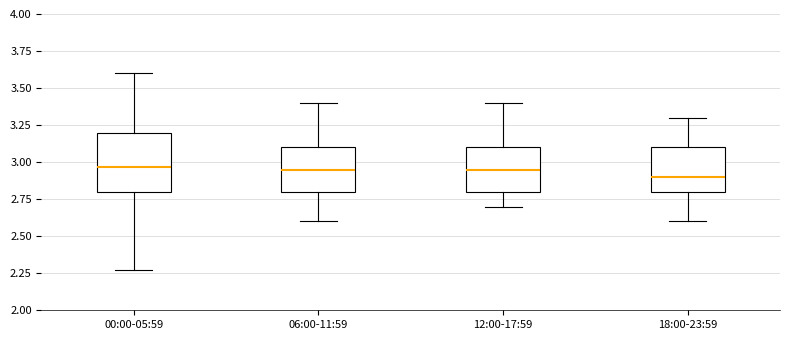

Reading left to right, transcribe this box plot: for each box, give where its median line is, the range the box spans, and where its two whiskers end, as read against the y-axis. The values are not printed on the chart, so give them approximately, as read against the axis.

00:00-05:59: median 2.95, box 2.80 to 3.20, whiskers 2.25 to 3.60
06:00-11:59: median 2.95, box 2.80 to 3.10, whiskers 2.60 to 3.40
12:00-17:59: median 2.95, box 2.80 to 3.10, whiskers 2.70 to 3.40
18:00-23:59: median 2.90, box 2.80 to 3.10, whiskers 2.60 to 3.30